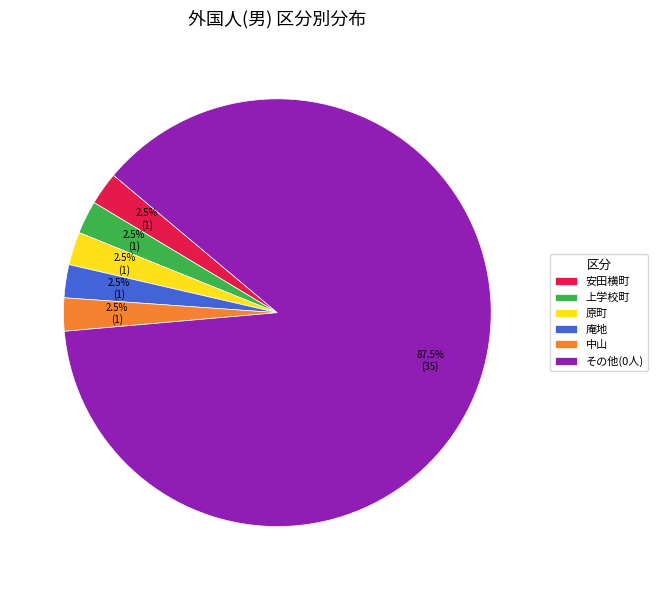

What is the largest slice in the pie chart?

その他(0人)